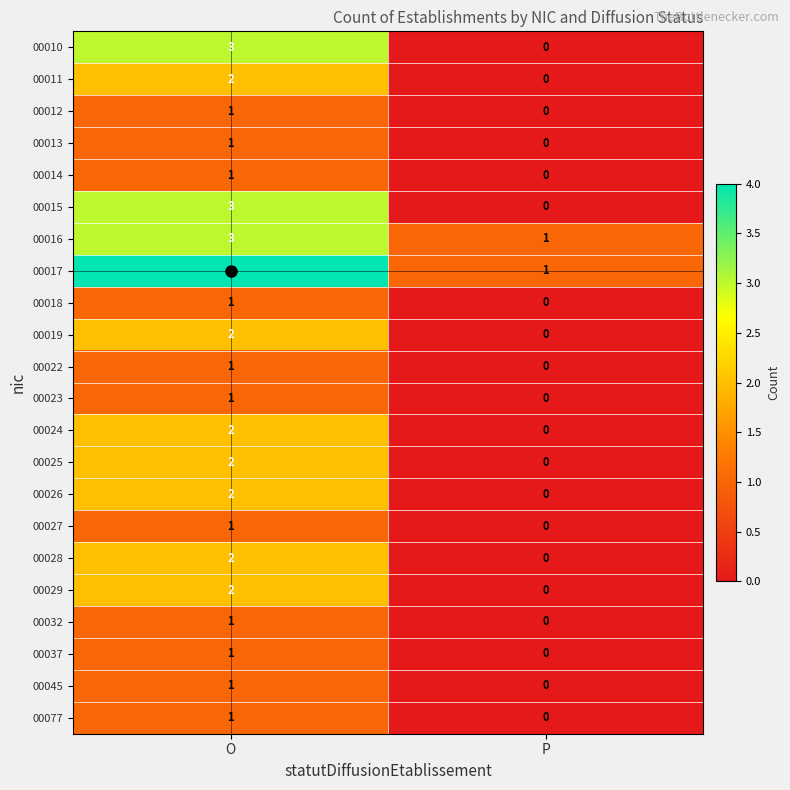

Where is 00015 nearest to the value 1?

P